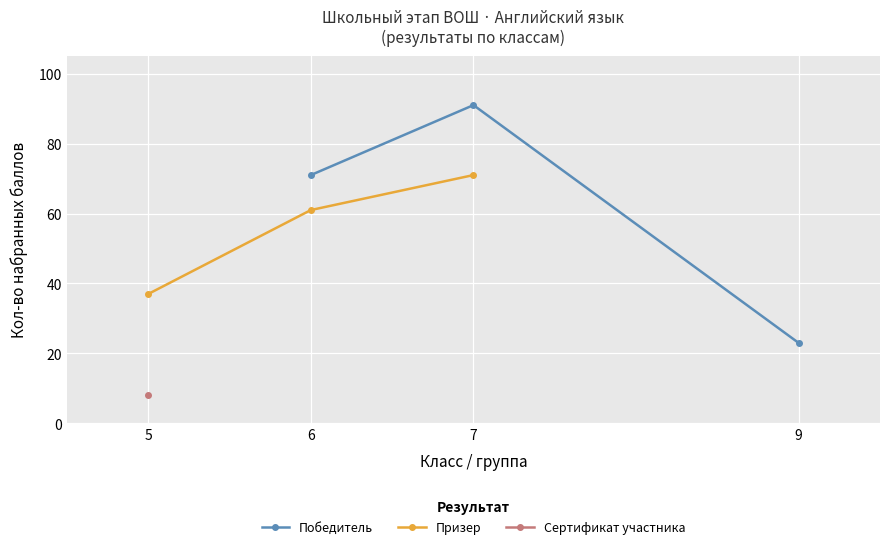

Which category has the lowest value in the Победитель series?

9